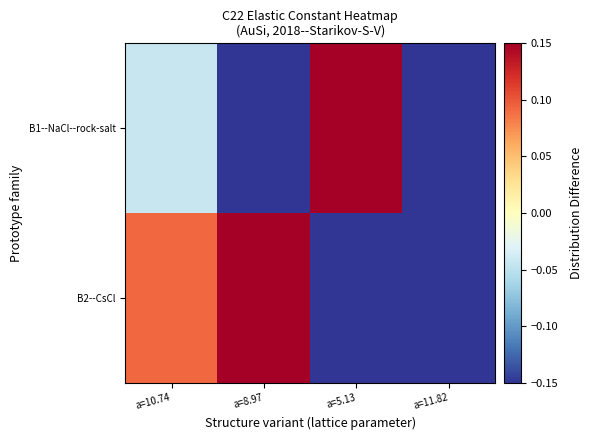

What is the minimum value shown in the chart?

-0.8